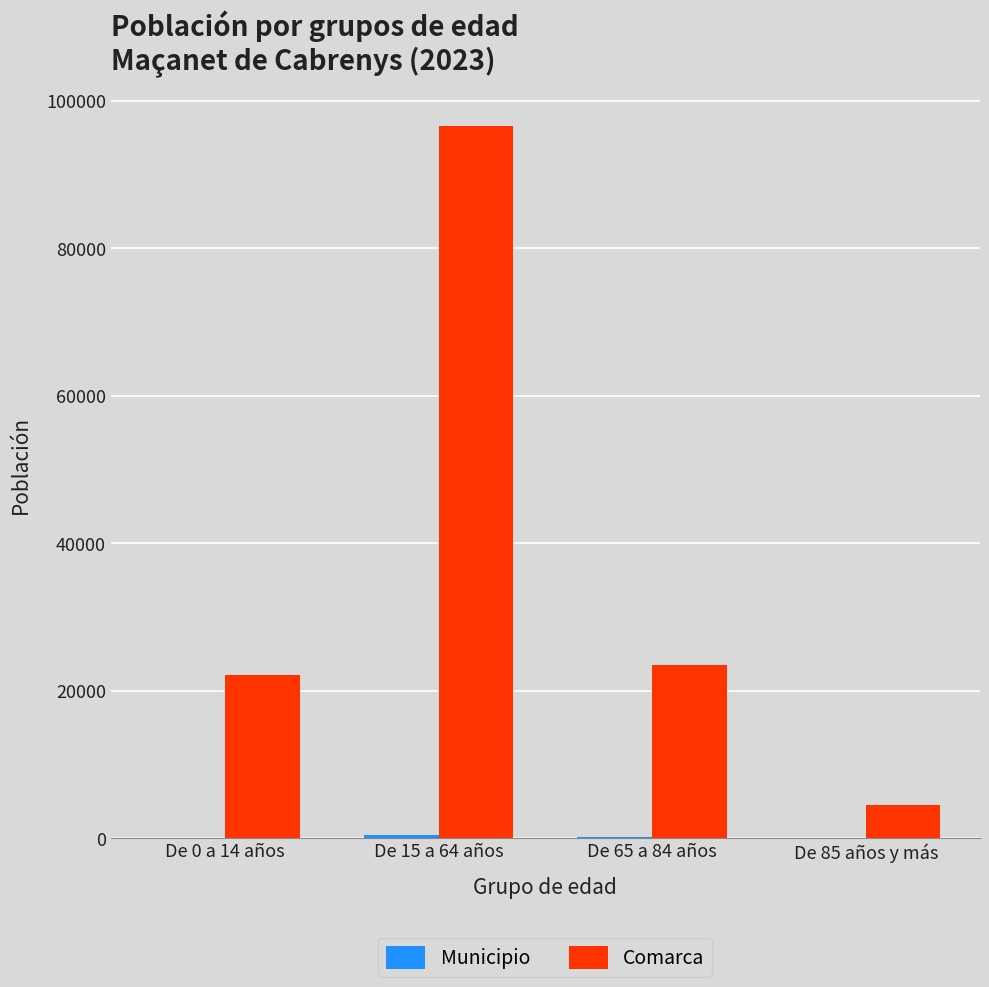

The value of Comarca at De 15 a 64 años is 128504. True or false?

False